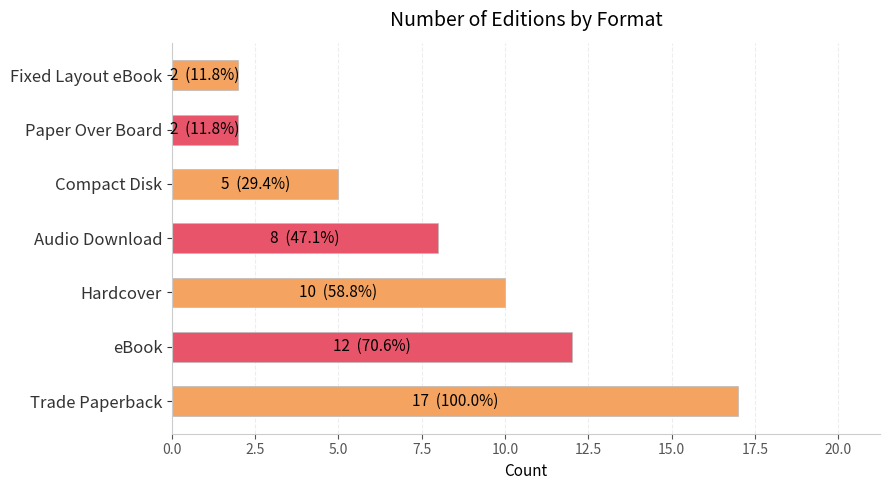

Read the value at Hardcover.

10